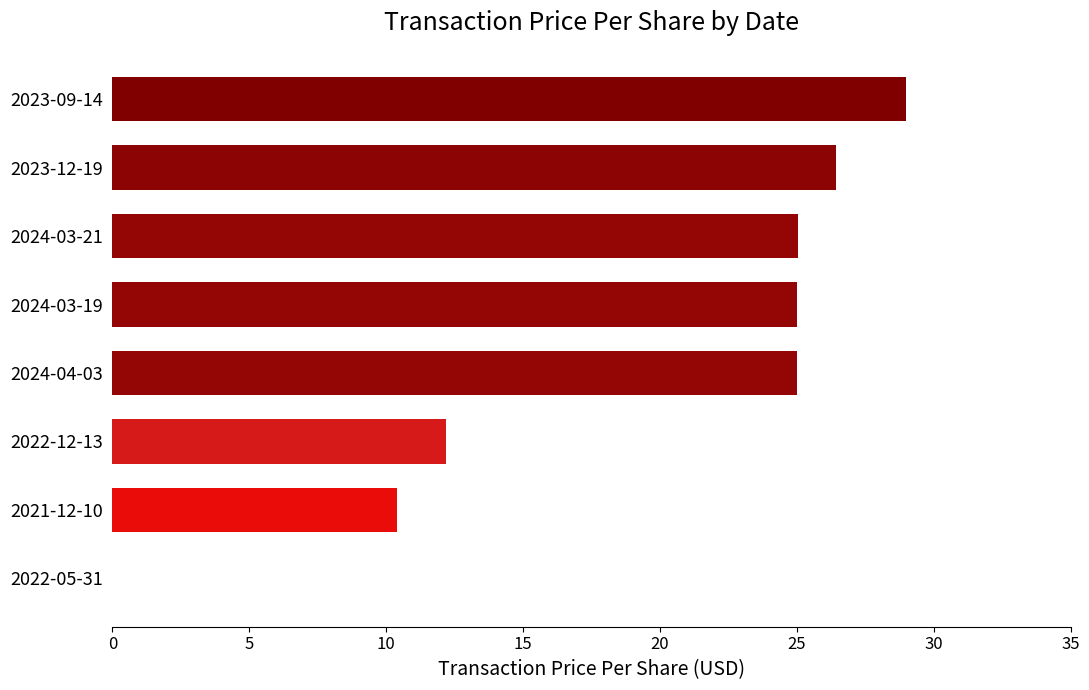

What is the maximum value shown in the chart?

29.0